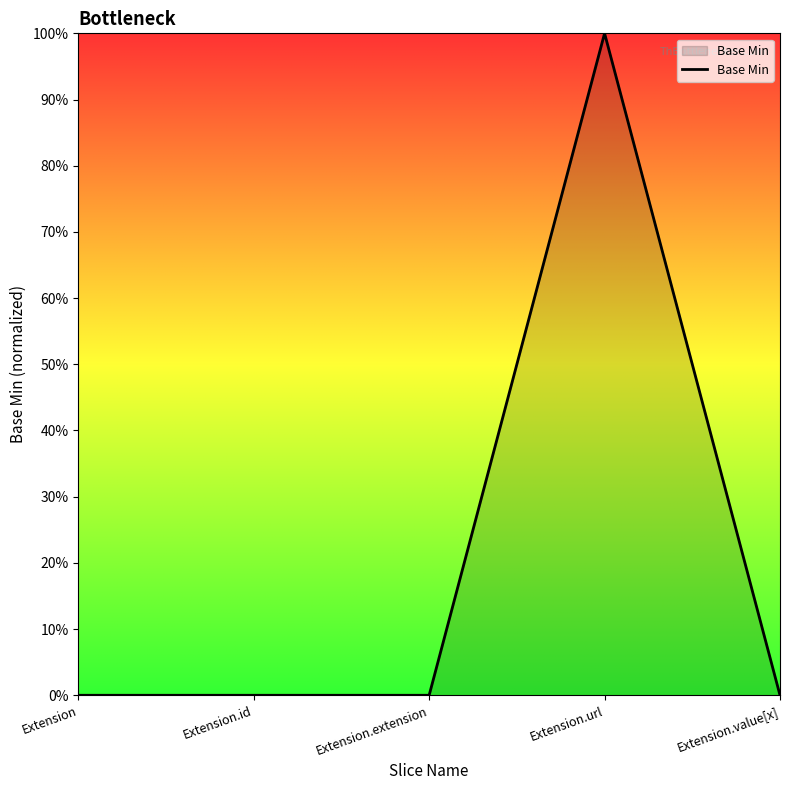

Is it true that the value at Extension.value[x] is 0?

True